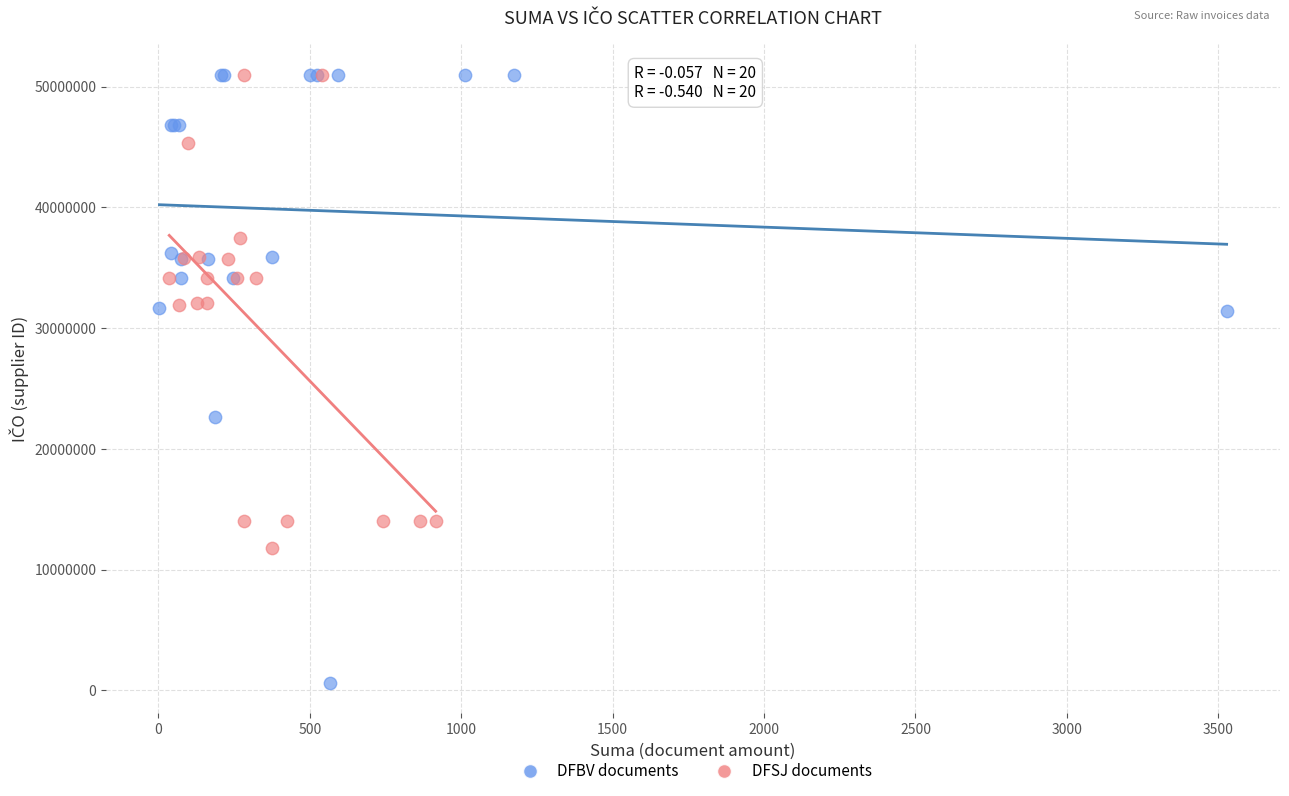

Which series reaches the minimum Y coordinate?

DFBV documents